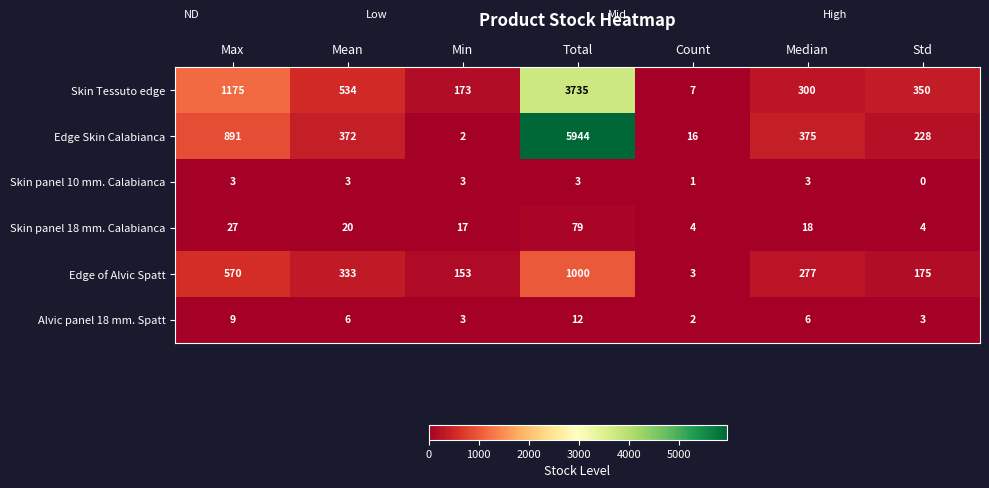

Which series has the widest spread of values?

Edge Skin Calabianca